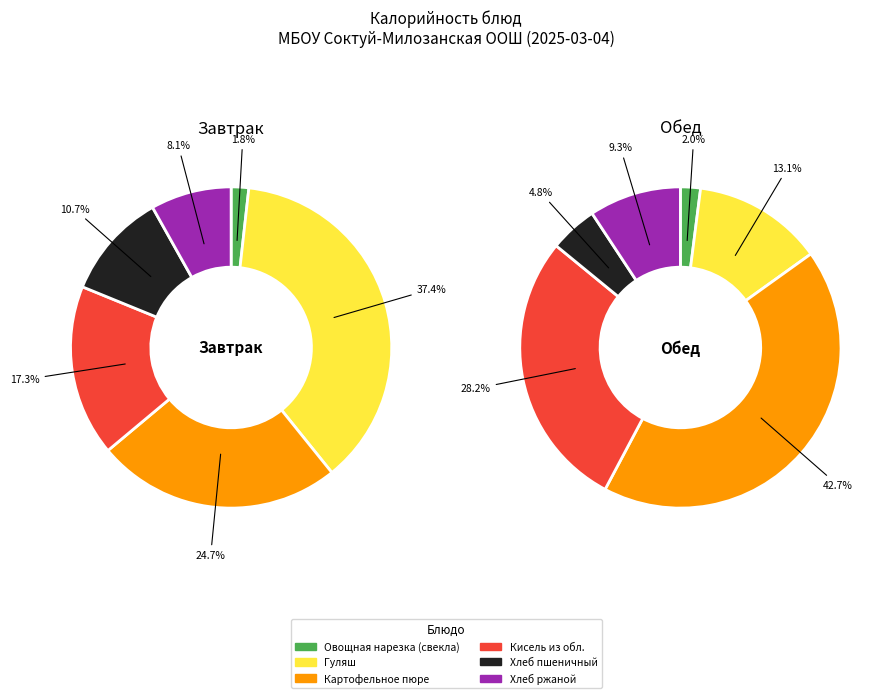

How many slices are in this pie chart?

6